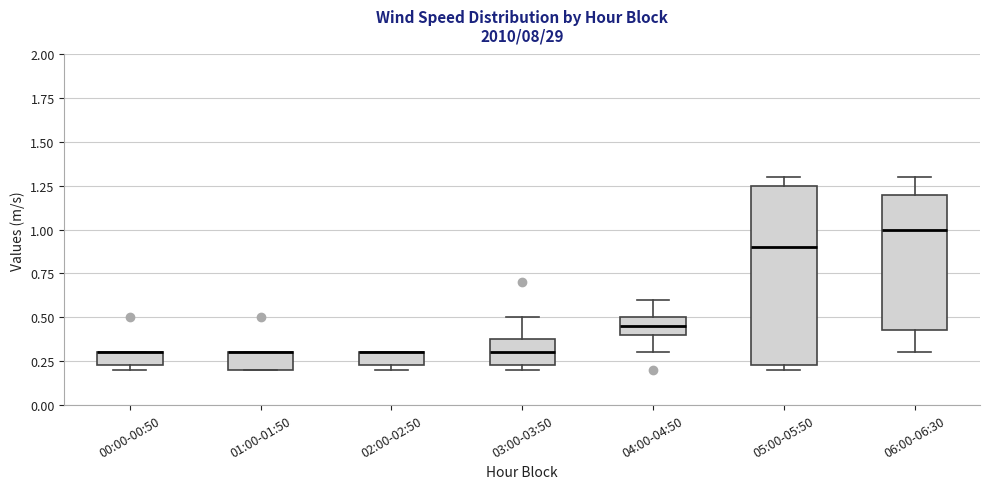

Where is the upper edge of the box for 04:00-04:50 on the y-axis? The values are not printed on the chart, so give them approximately, as read against the axis.

0.50